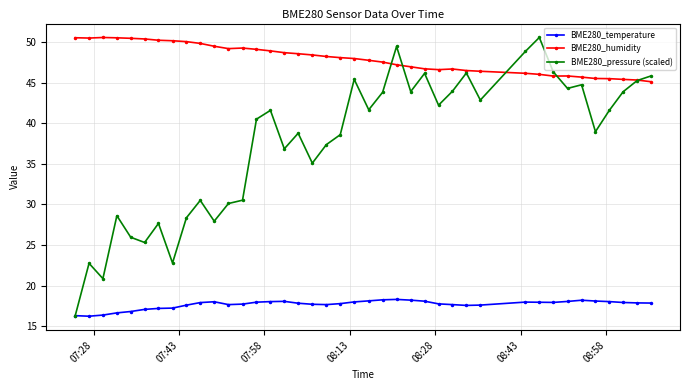

Which series has the largest total across all categories?

BME280_humidity